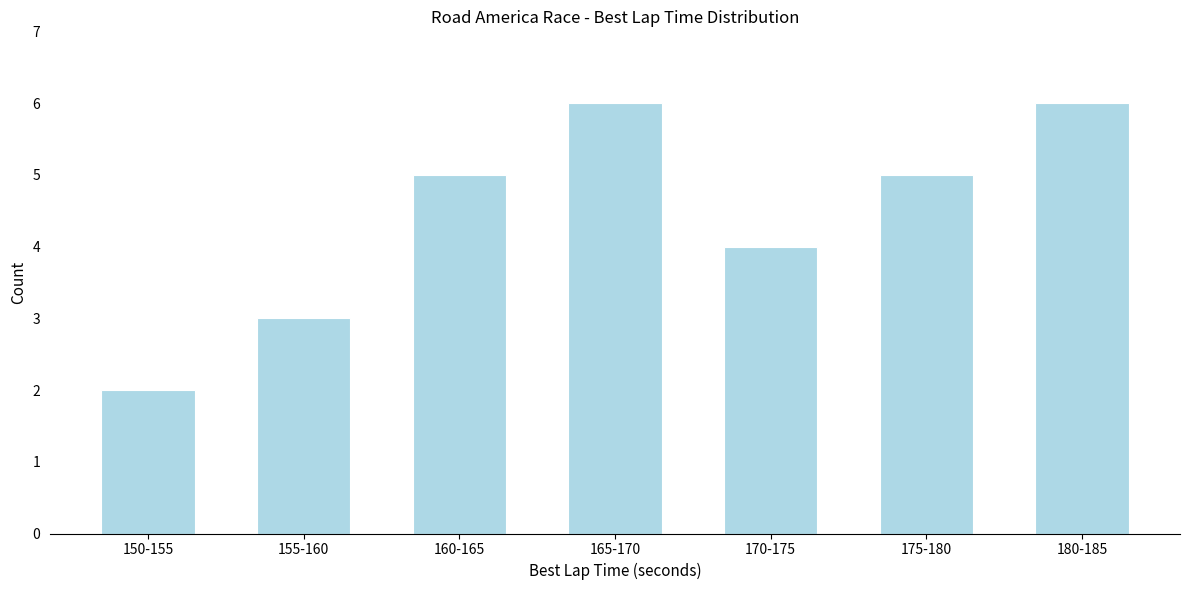

Reading left to right, transcribe all the data shown in this chart.

150-155=2	155-160=3	160-165=5	165-170=6	170-175=4	175-180=5	180-185=6